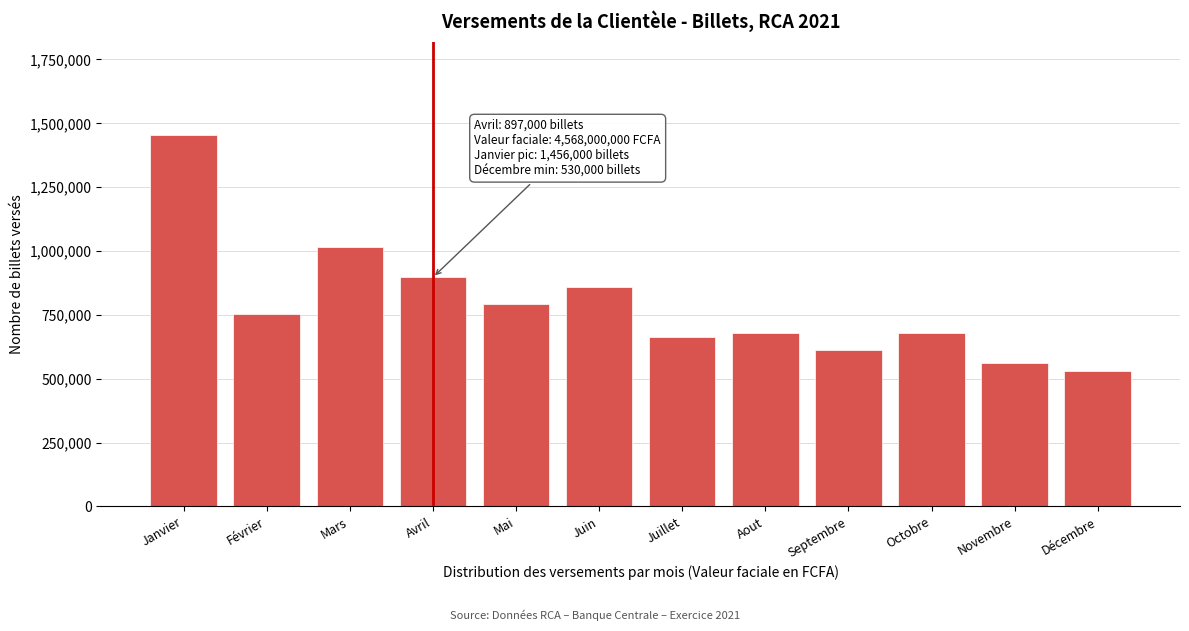

Reading left to right, transcribe all the data shown in this chart.

1456000	753400	1014000	897000	794000	858000	662000	679000	612000	679000	563000	530000